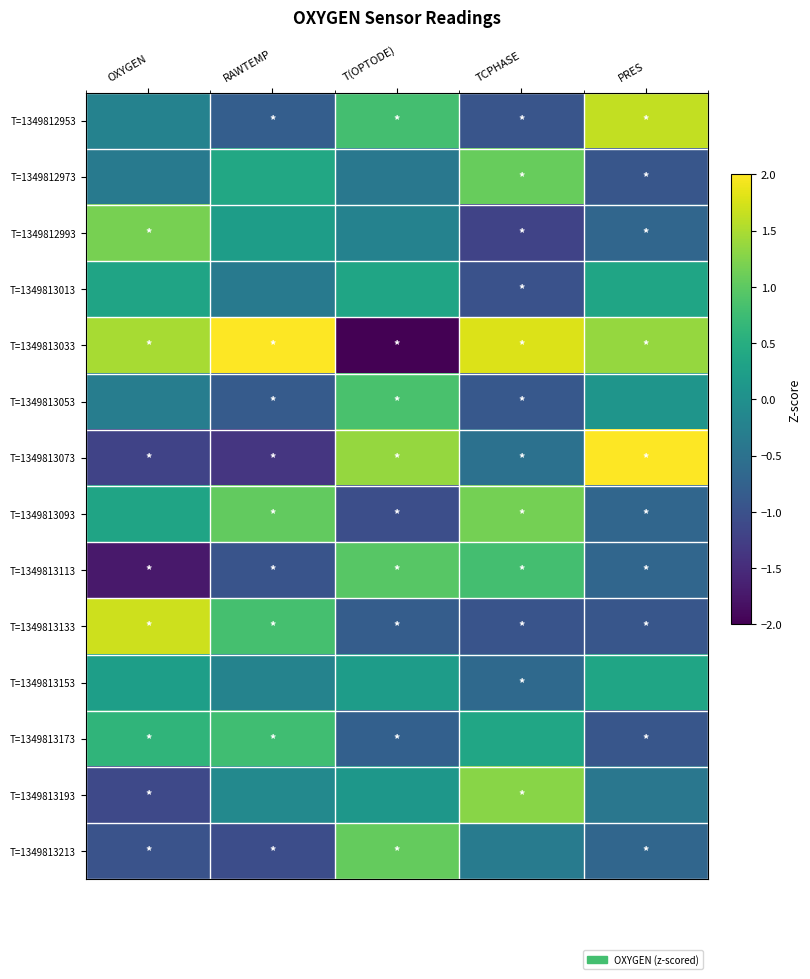

Which has a higher value, TCPHASE or PRES?

PRES